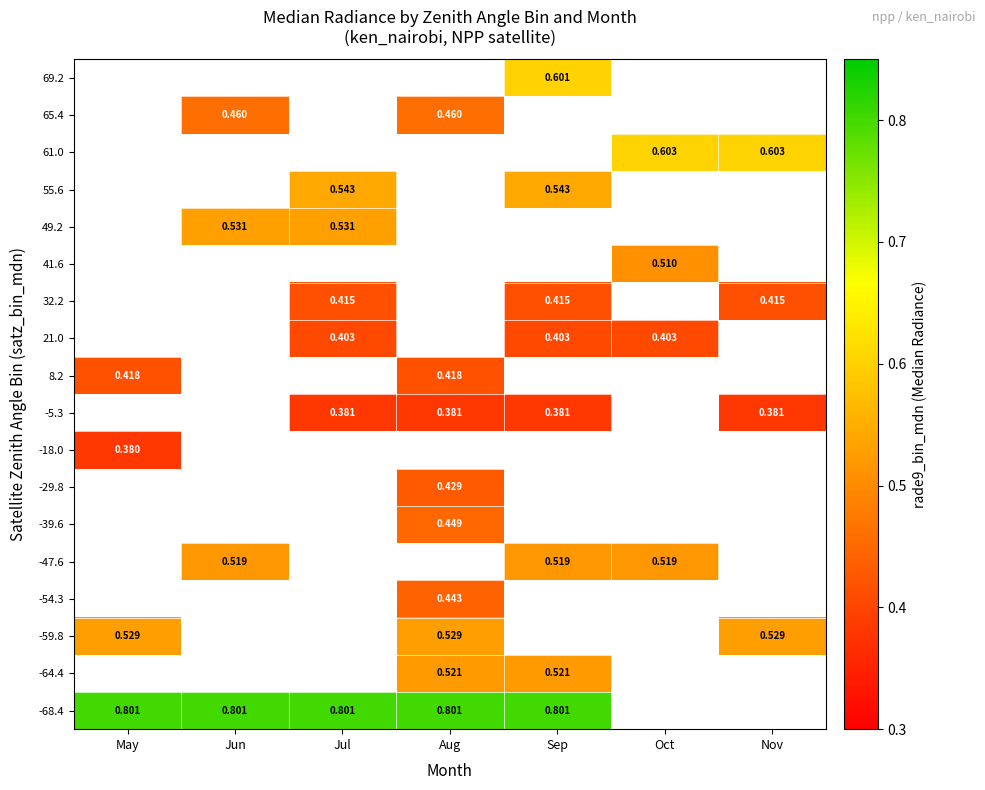

Which category has the lowest value in the 69.2 series?

May